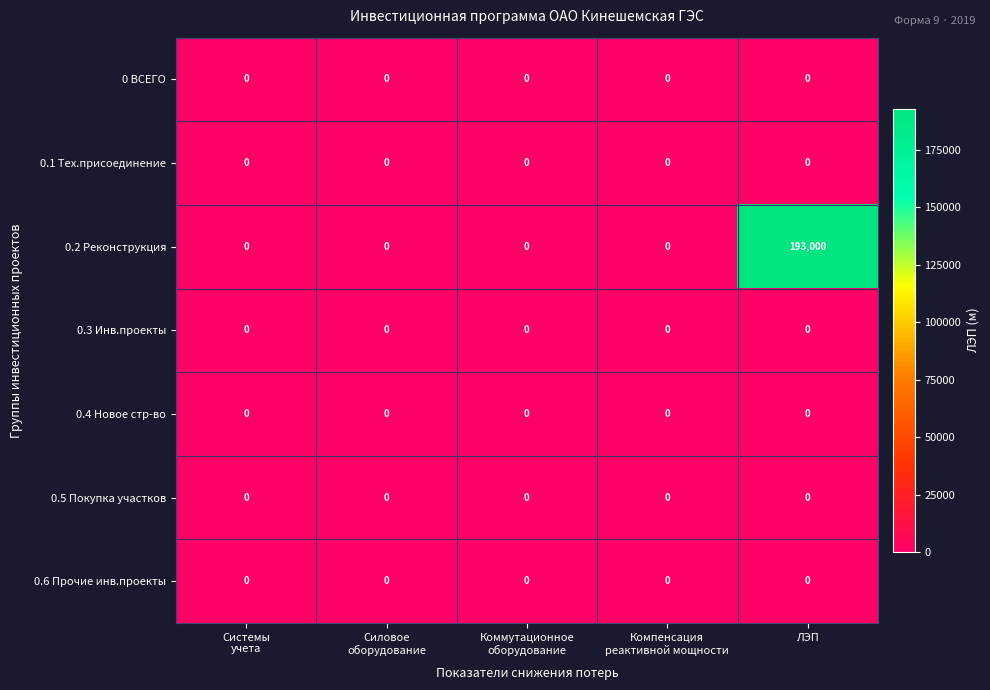

Count the number of categories in the chart.

5